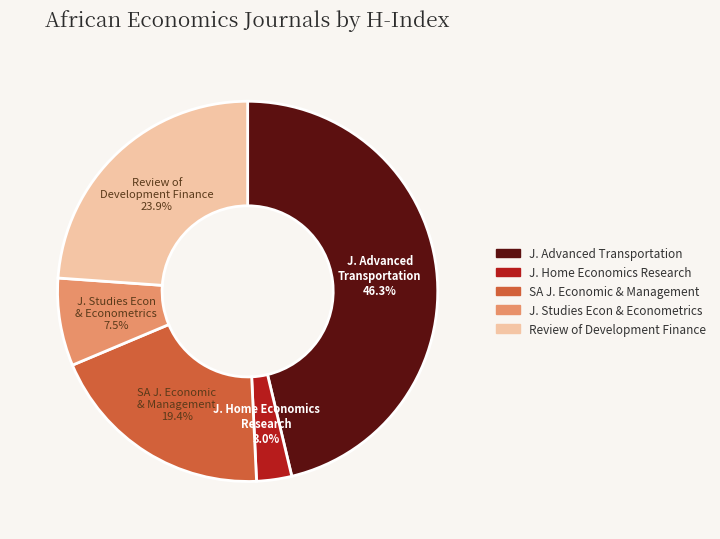

How much of the chart is everything except SA J. Economic & Management?

80.6%